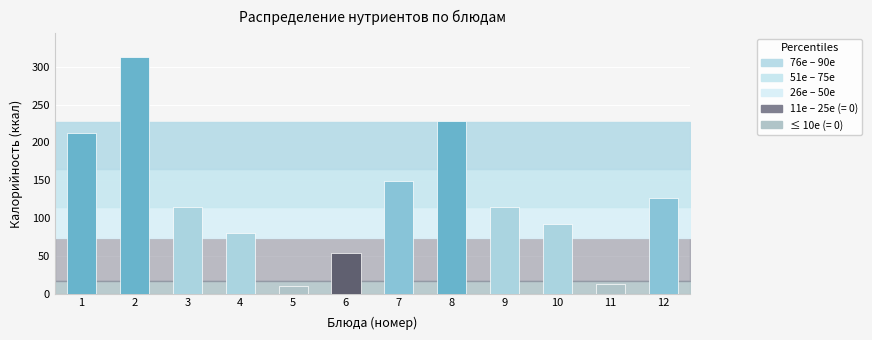

Reading left to right, extract all data points from this chart.

1=213	2=313	3=114	4=80	5=10	6=54	7=149	8=228	9=114	10=92	11=12	12=127